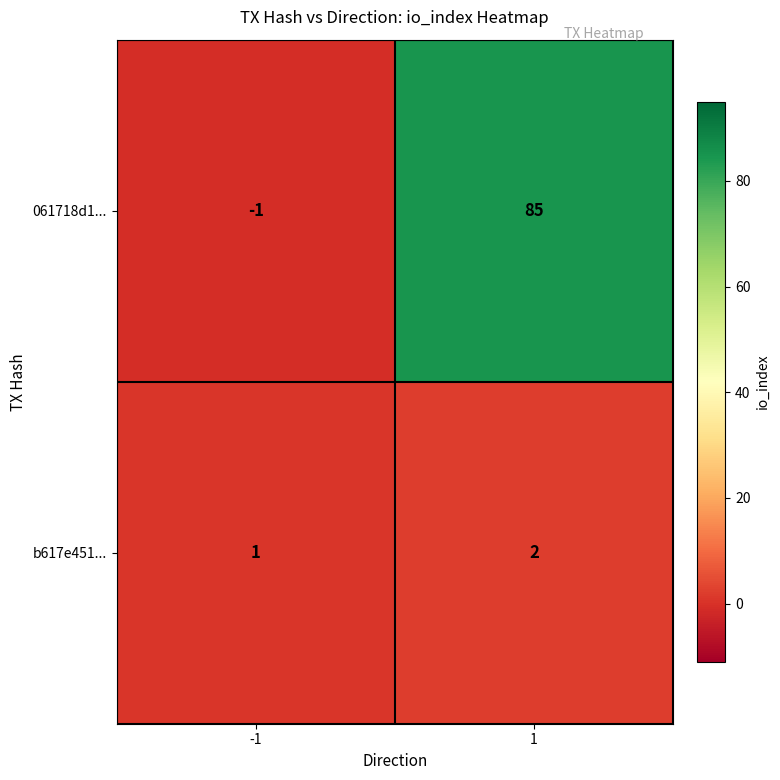

Reading left to right, extract all data points from this chart.

061718d1...: -1=-1	1=85
b617e451...: -1=1	1=2